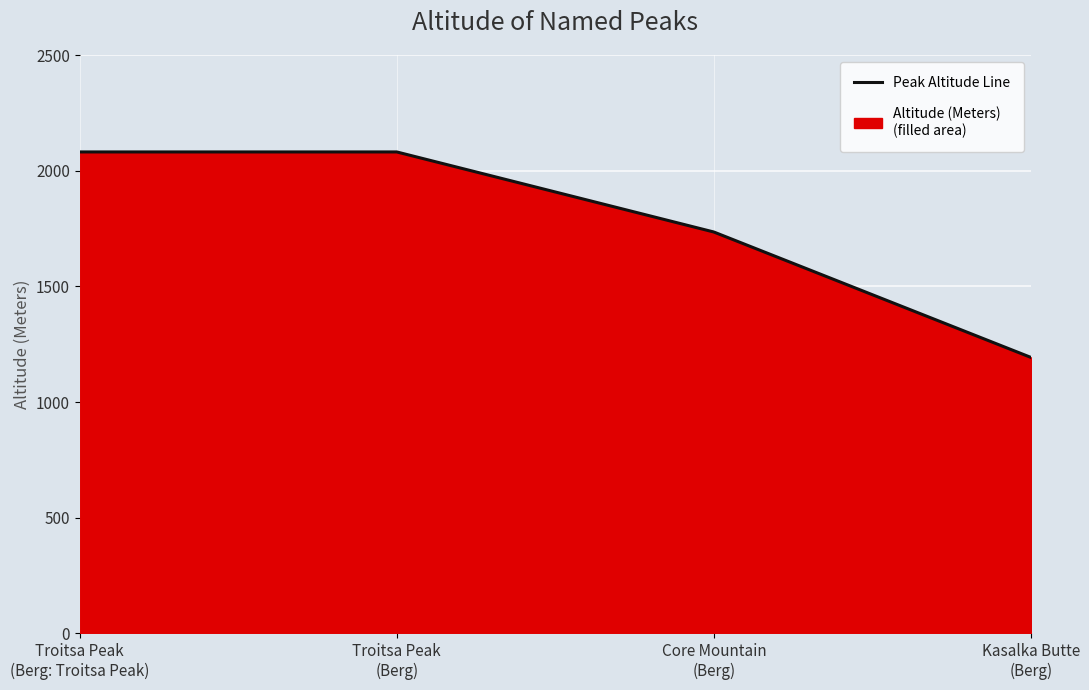

What is the sum of all values?

7090